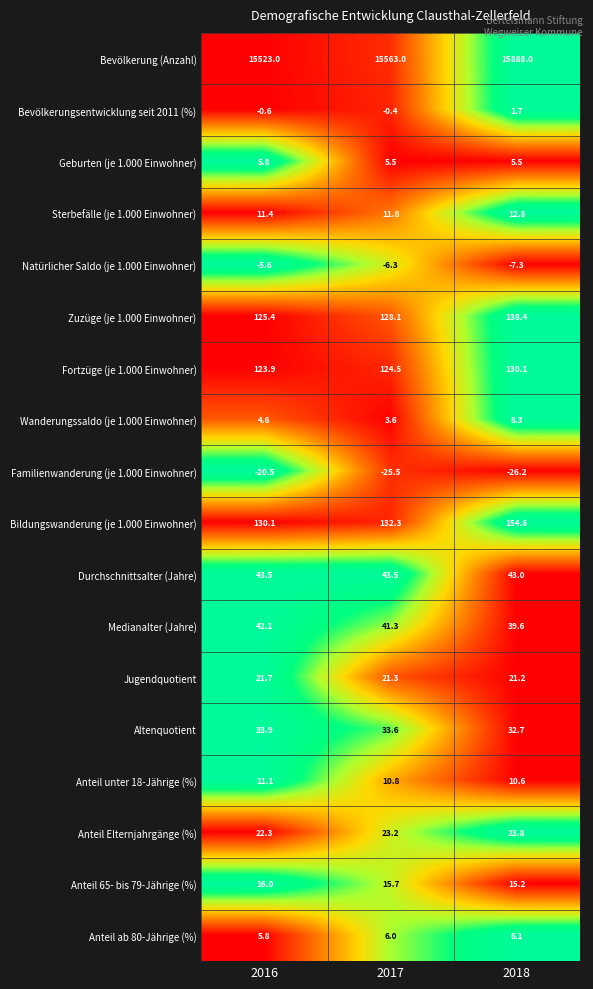

What is the minimum value shown in the chart?

-26.2